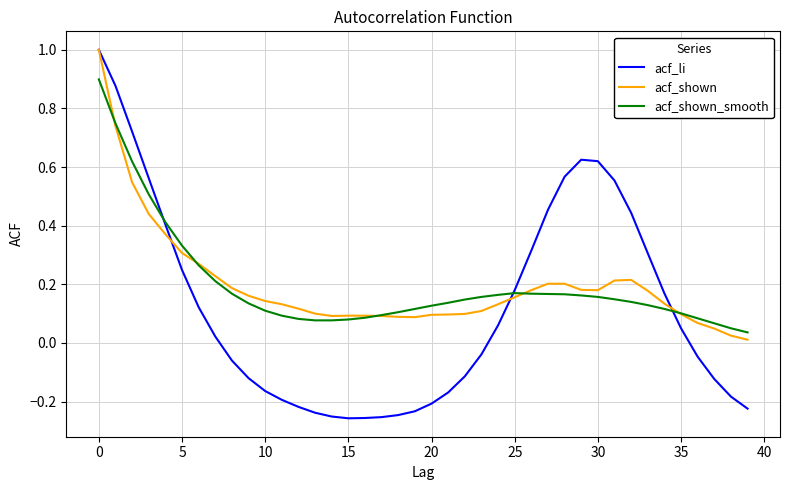

What is the maximum value shown in the chart?

1.0